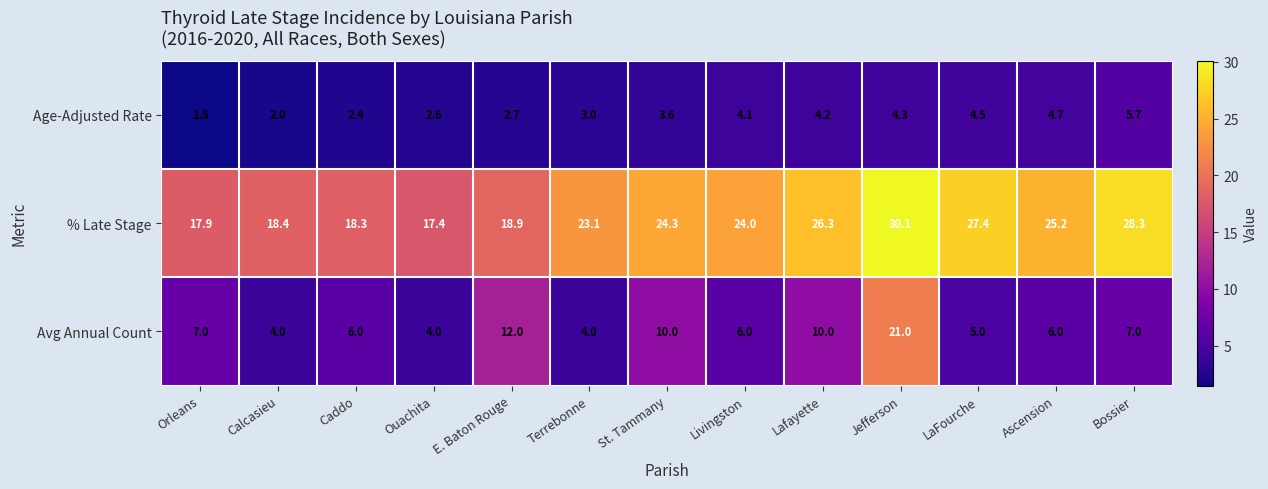

The value of Age-Adjusted Rate at Calcasieu is 3.3. True or false?

False